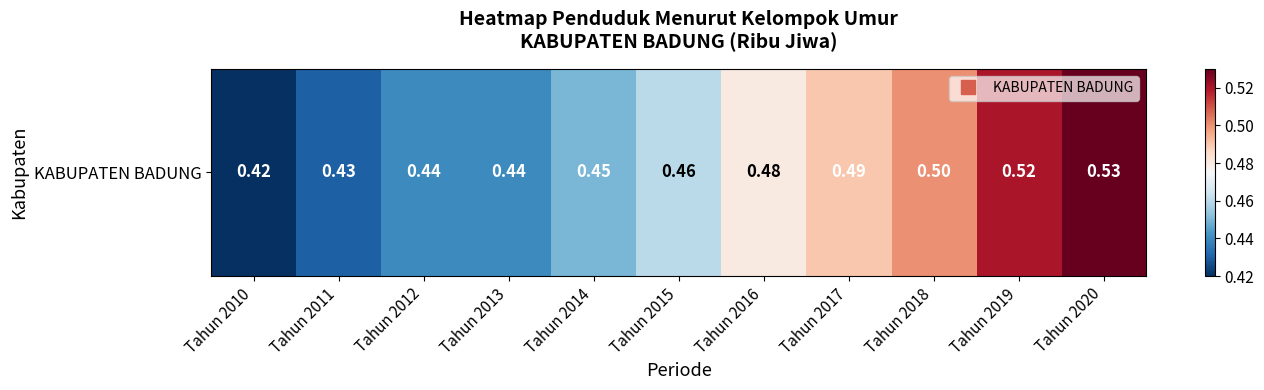

The chart shows a value of 0.4 at Tahun 2010. True or false?

True